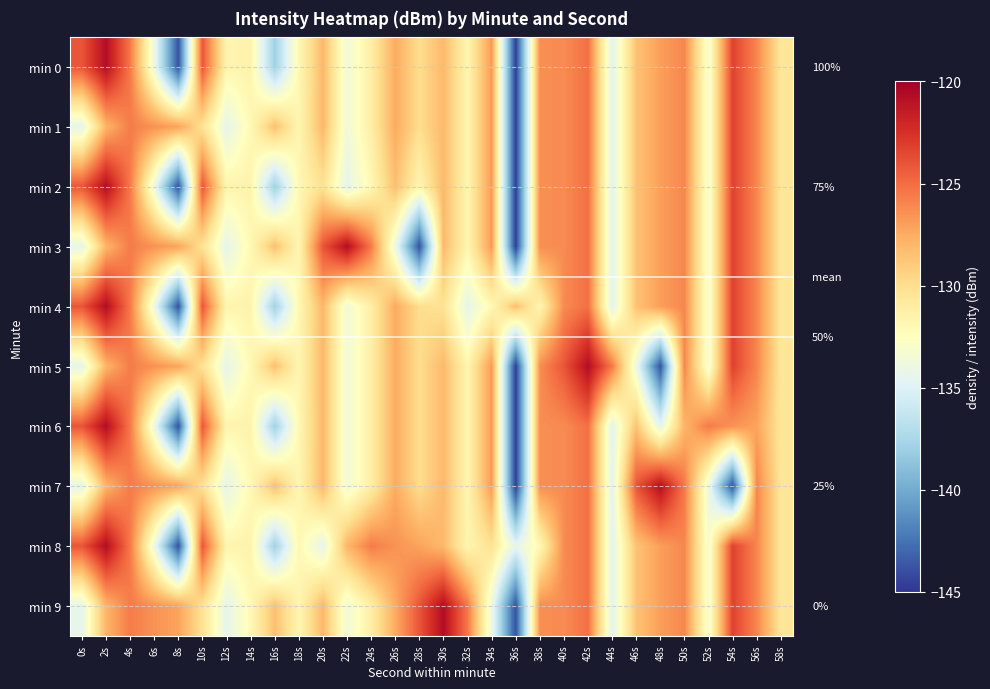

What is the difference between the maximum and minimum values in the min 6 series?

23.9